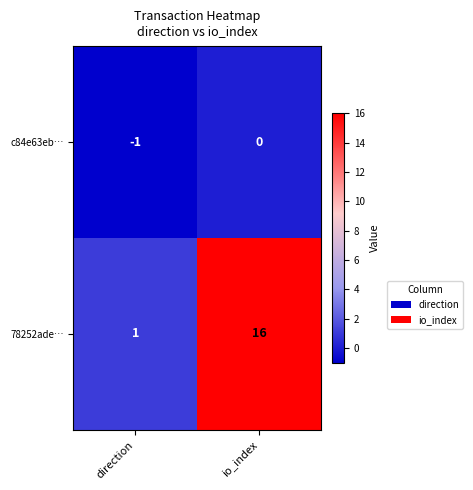

Between direction and io_index, which series saw the biggest shift?

78252ade…